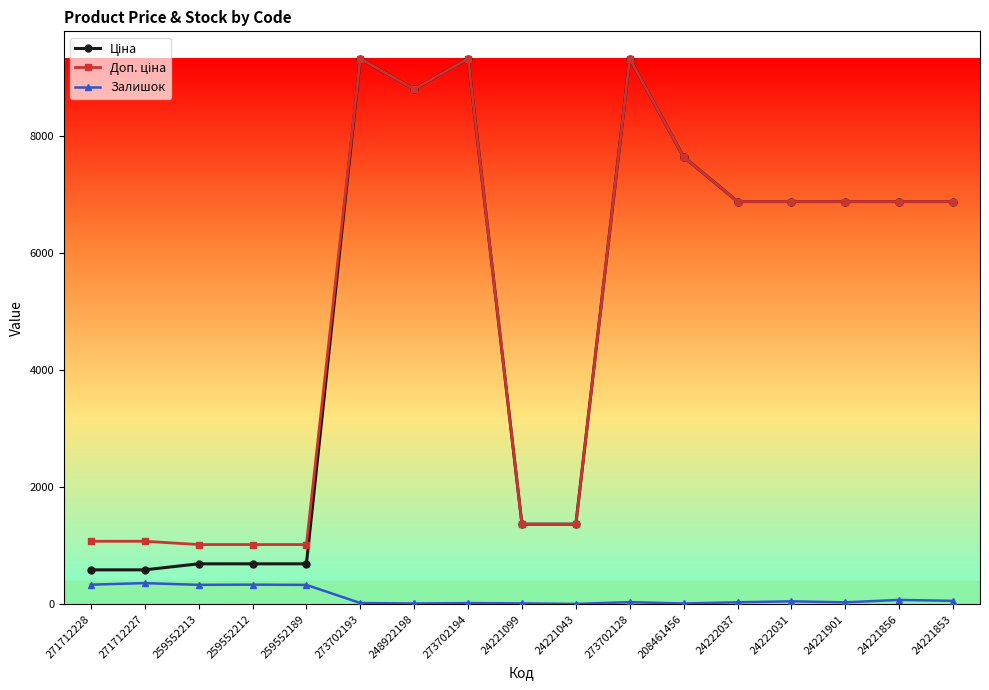

True or false: Залишок has more than 1 interior local peaks.

True